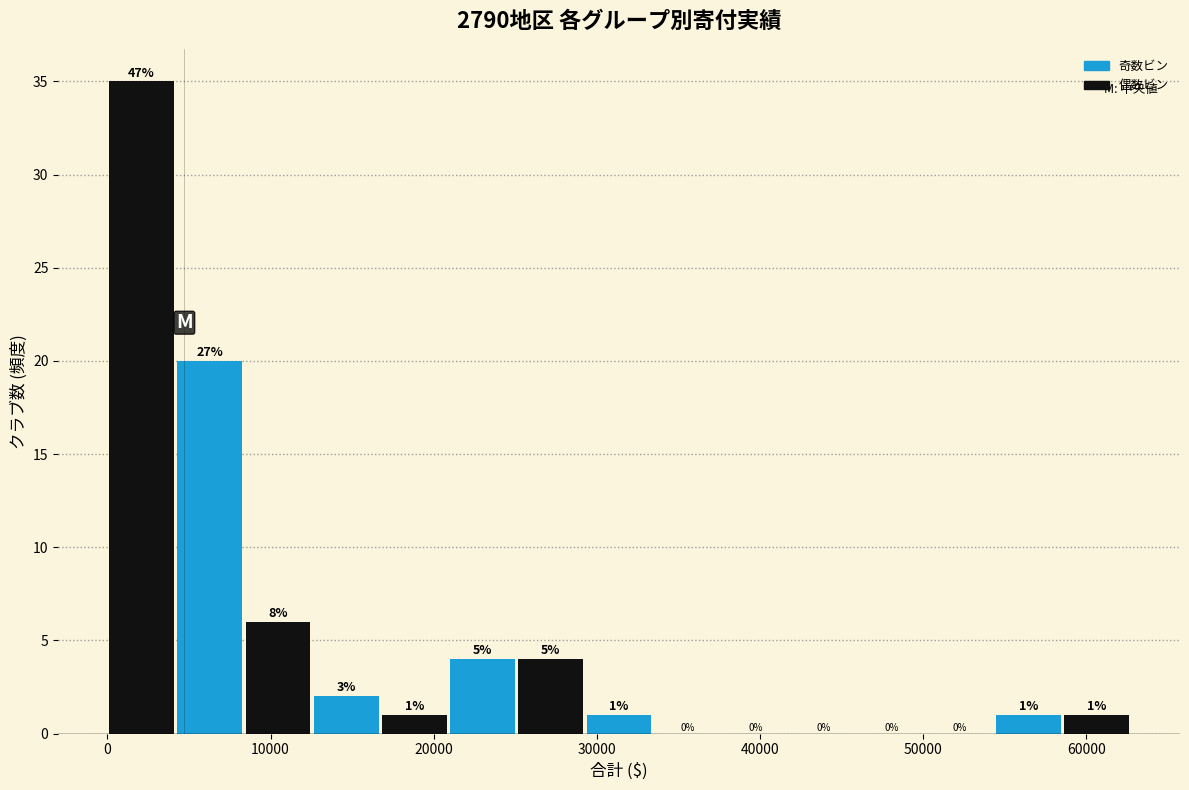

Over which range of the x-axis is the bar tallest?

0 to 4000